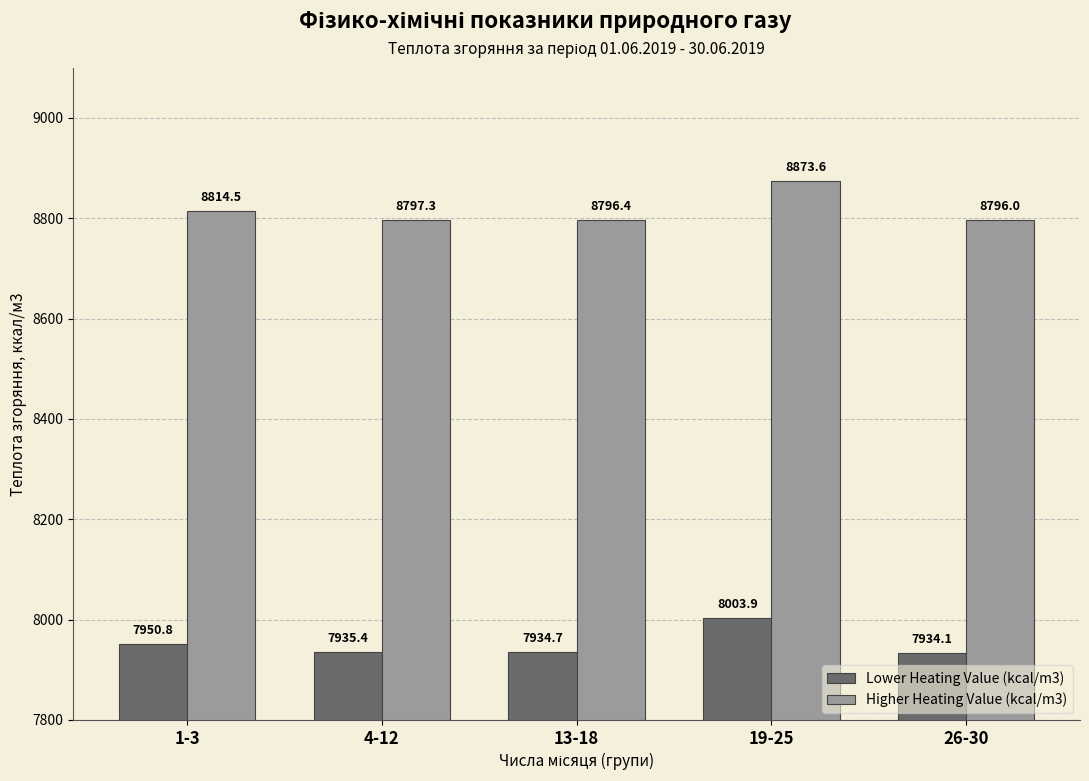

How many bars are there in total?

10